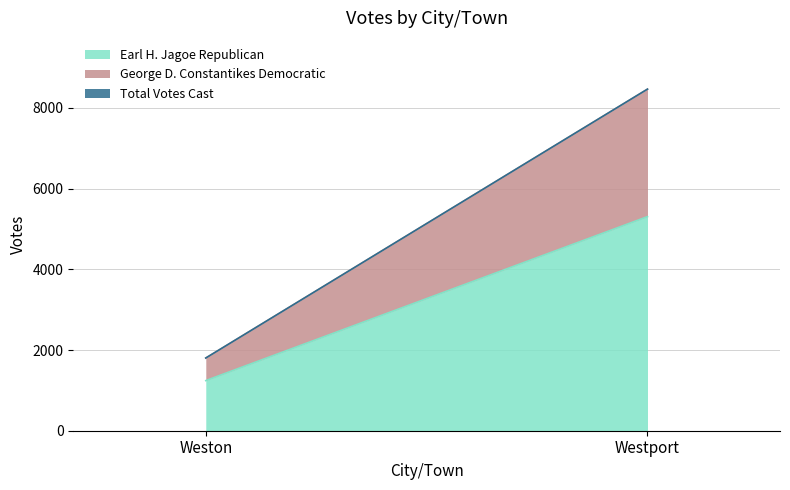

List the labels in order of Earl H. Jagoe Republican value, smallest first.

Weston, Westport